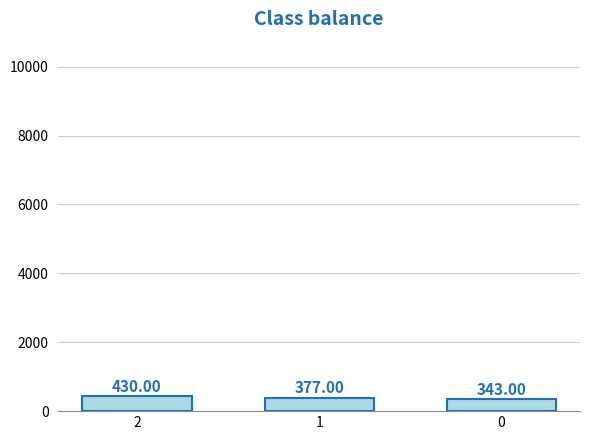

Does the chart contain stacked bars?

No